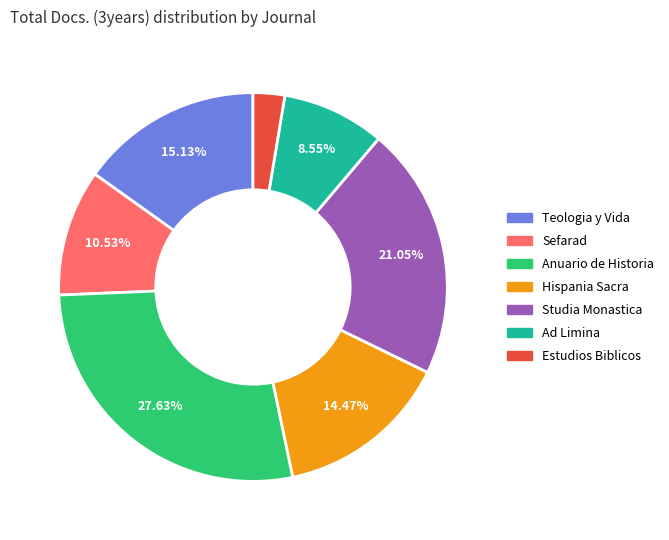

Which slice is the smallest?

Estudios Biblicos